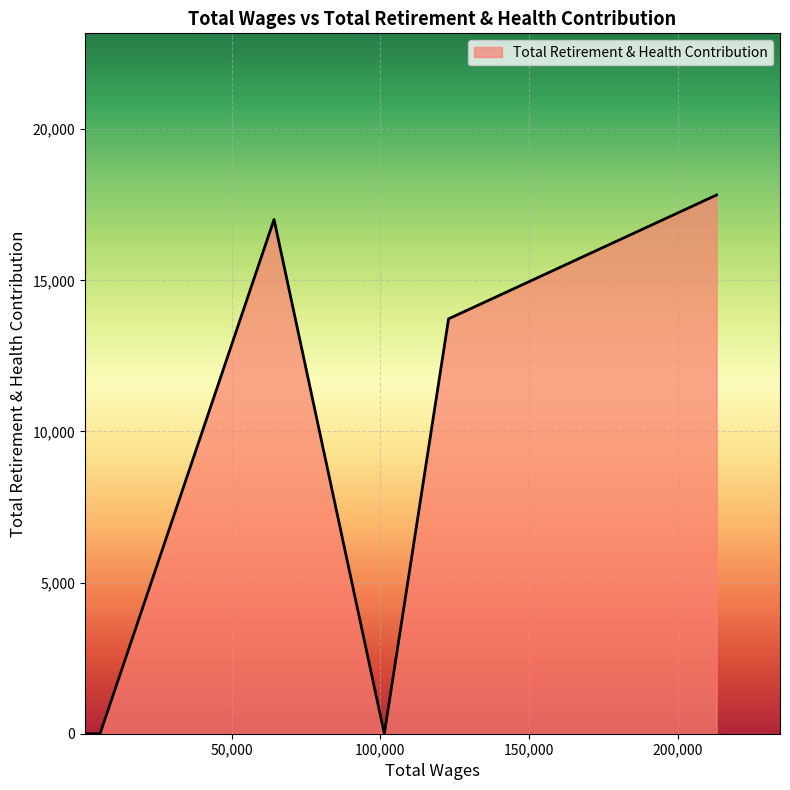

What is the difference between the maximum and minimum values?

17826